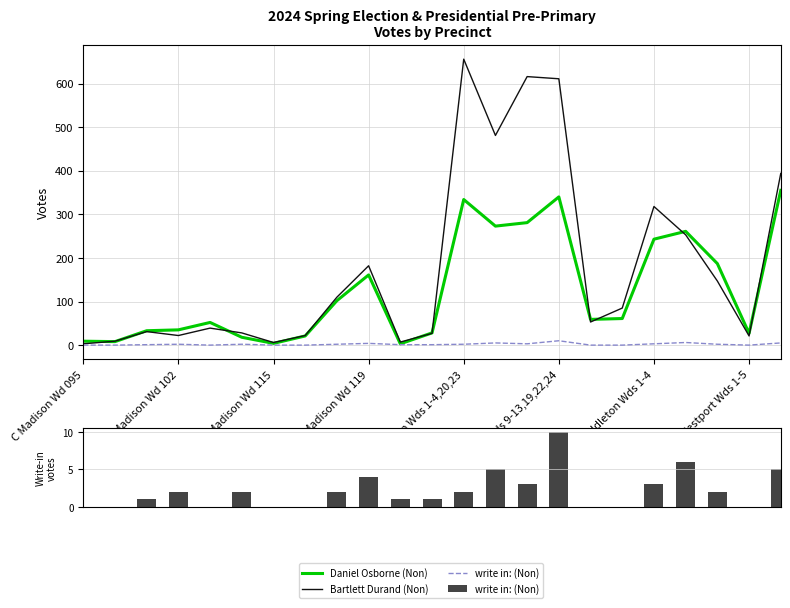

Is it true that Bartlett Durand (Non) equals 5 at C Madison Wd 095?

False